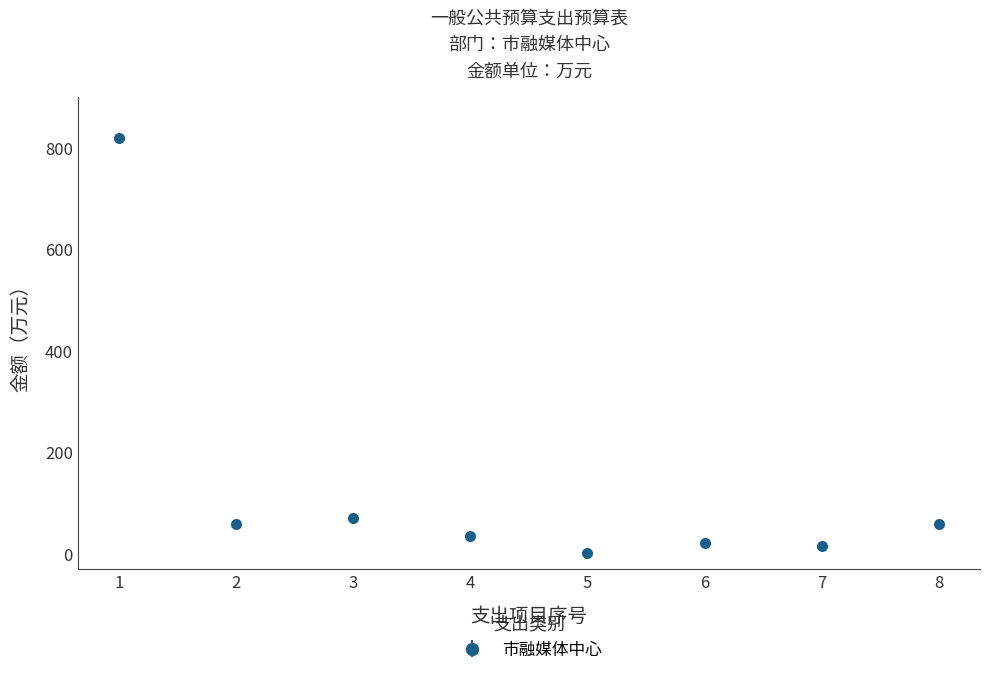

Approximately how many times larger is the value at 6 compared to 3?

0.3